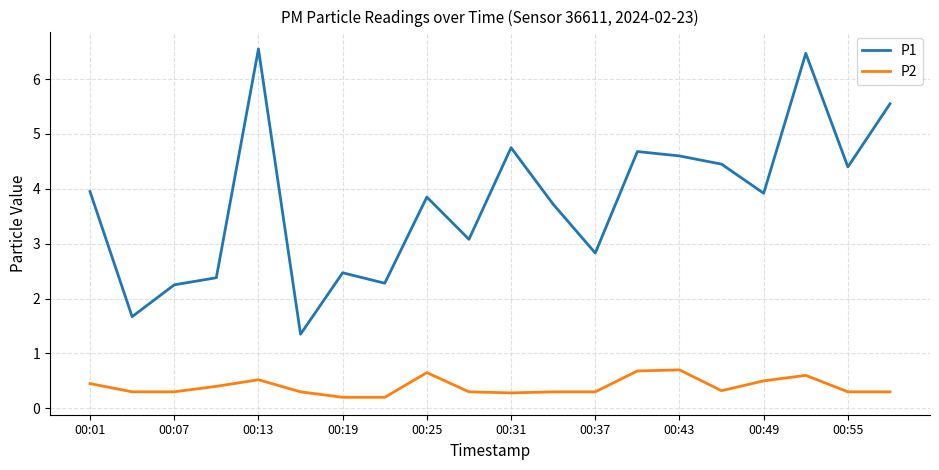

Which series has the largest total across all categories?

P1